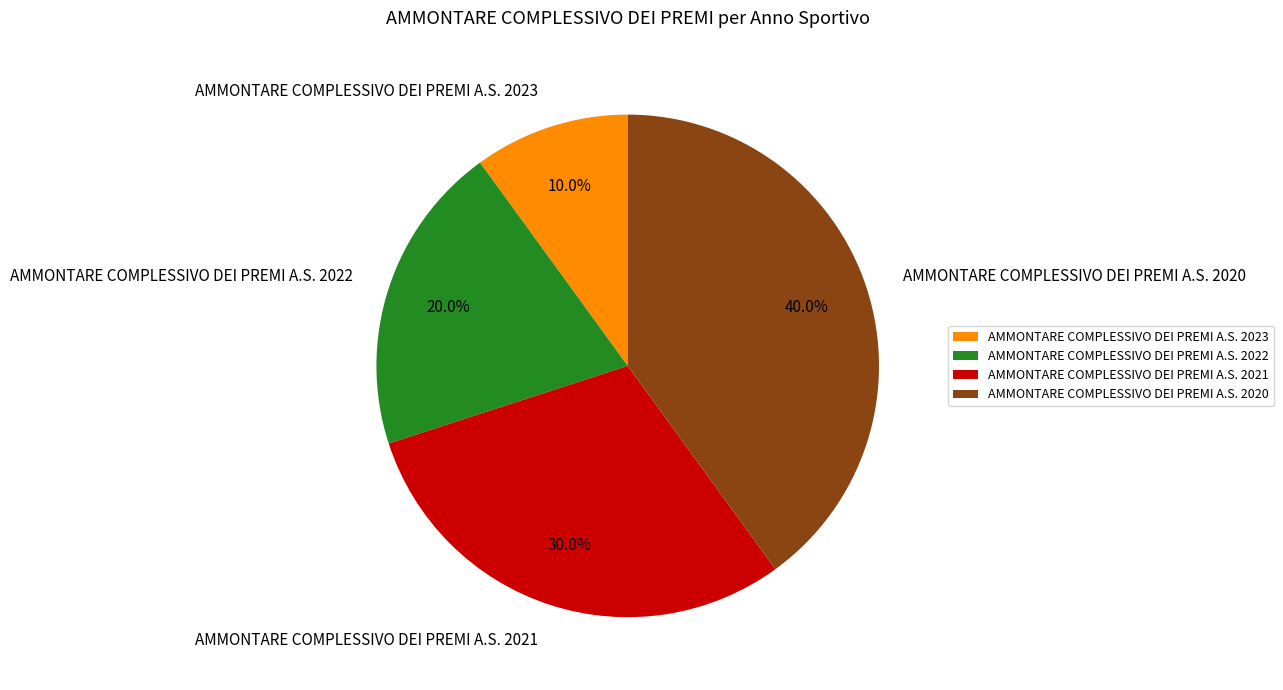

What percentage is the AMMONTARE COMPLESSIVO DEI PREMI A.S. 2022 slice, to the nearest percent?

20%